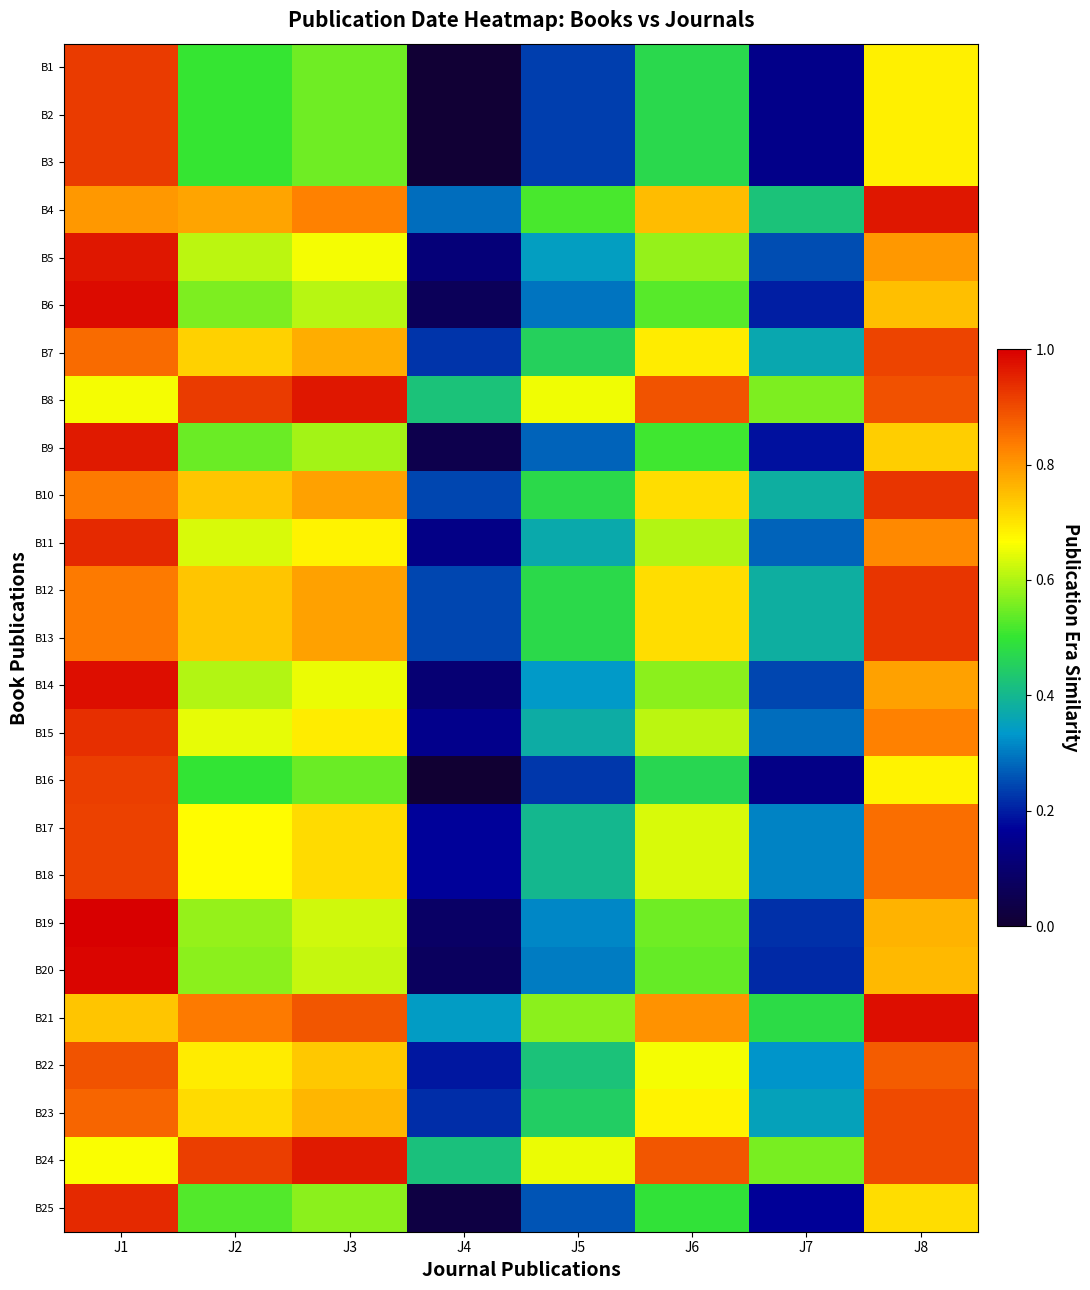

Rank the series by their maximum value, from highest to lowest.

B19, B20, B6, B14, B21, B4, B5, B8, B9, B24, B11, B25, B15, B10, B12, B13, B1, B2, B3, B16, B17, B18, B7, B23, B22